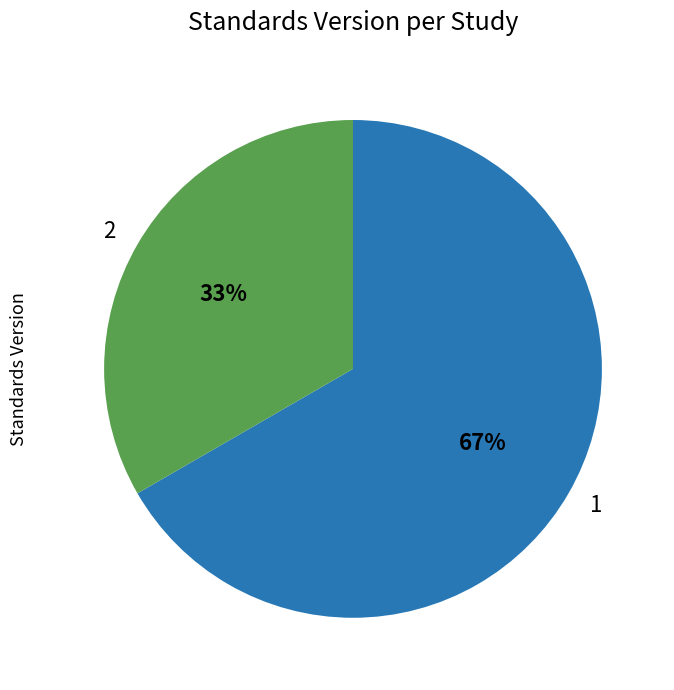

Between 1 and 2, which is larger?

1